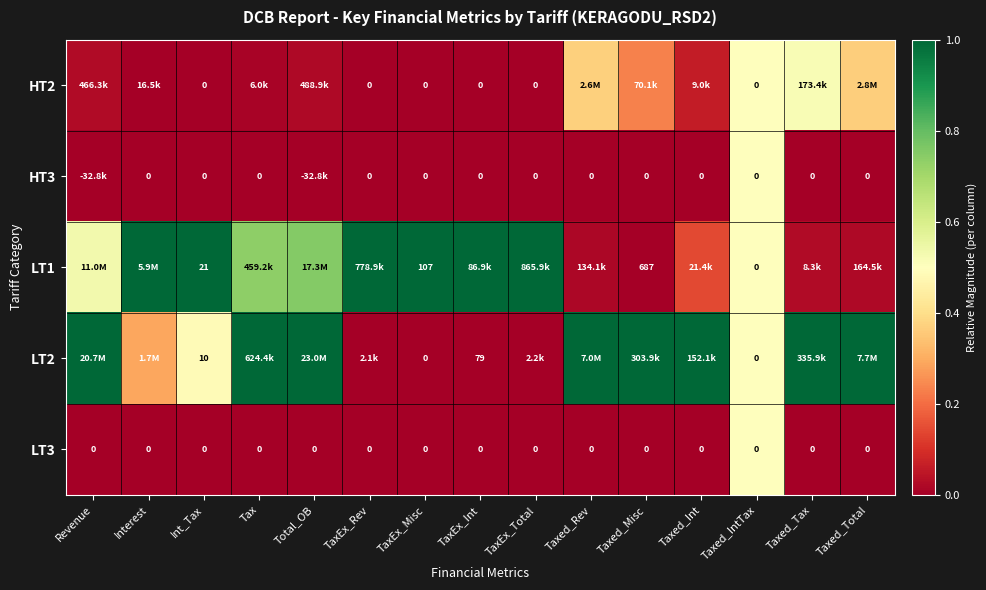

Rank the series by their maximum value, from lowest to highest.

HT3, LT3, HT2, LT1, LT2